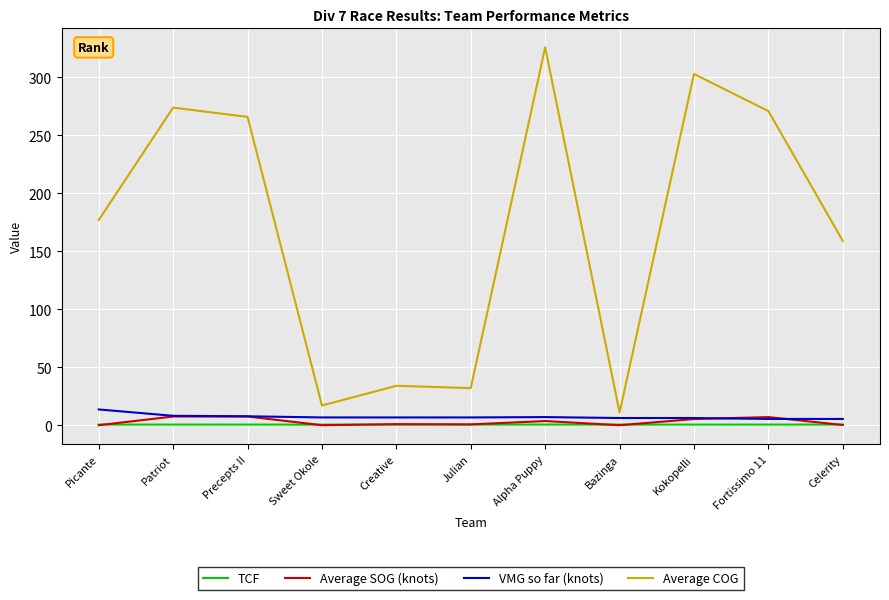

Which category has the highest value across all series?

Alpha Puppy